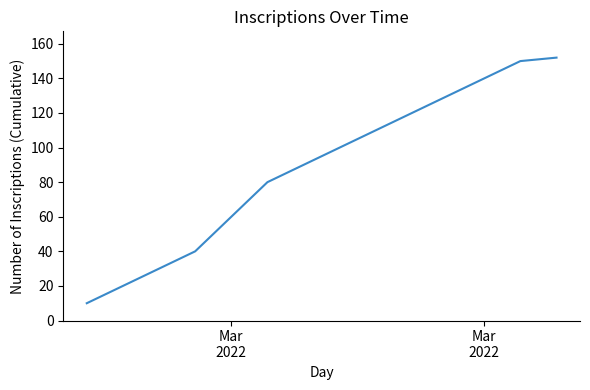

What is the greatest value displayed?

152